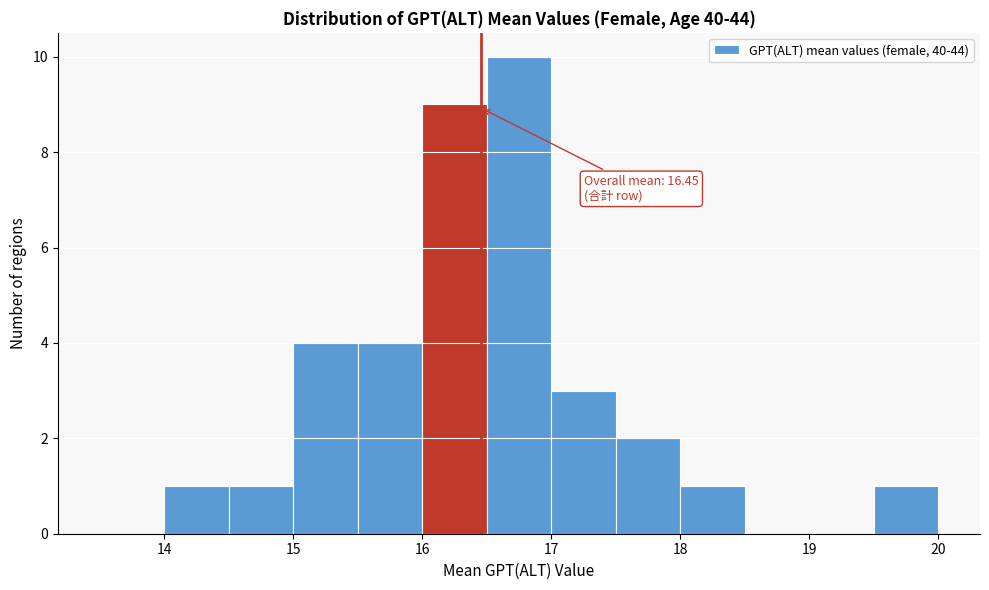

Which range on the x-axis has the tallest bar?

16.5 to 17.0